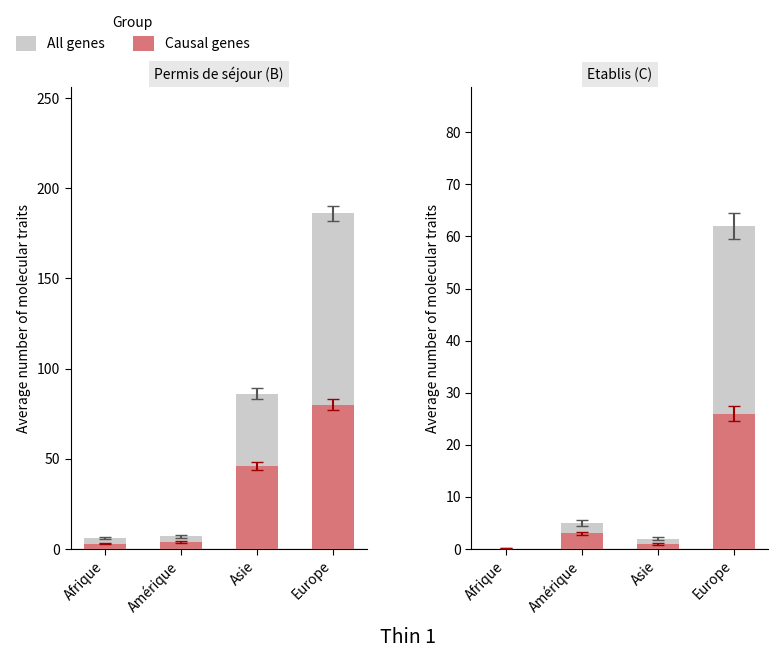

What is the sum of the All genes values at Asie and Afrique?

2